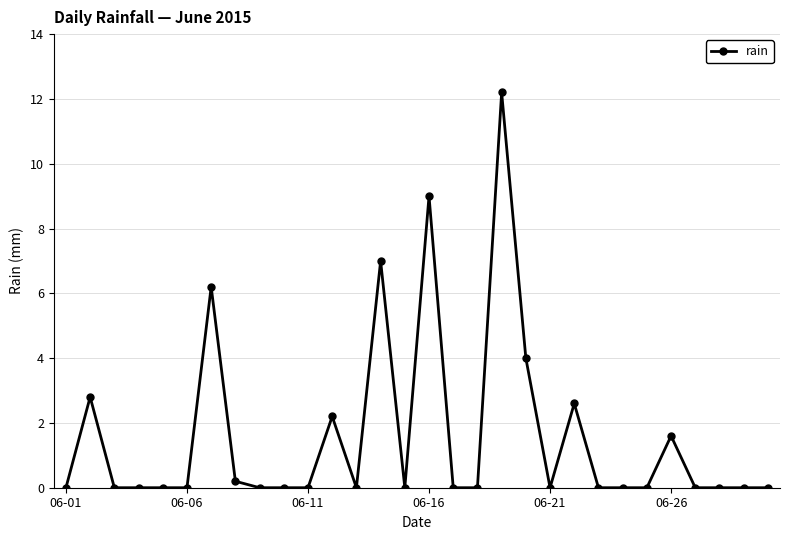

What is the average value?

1.6